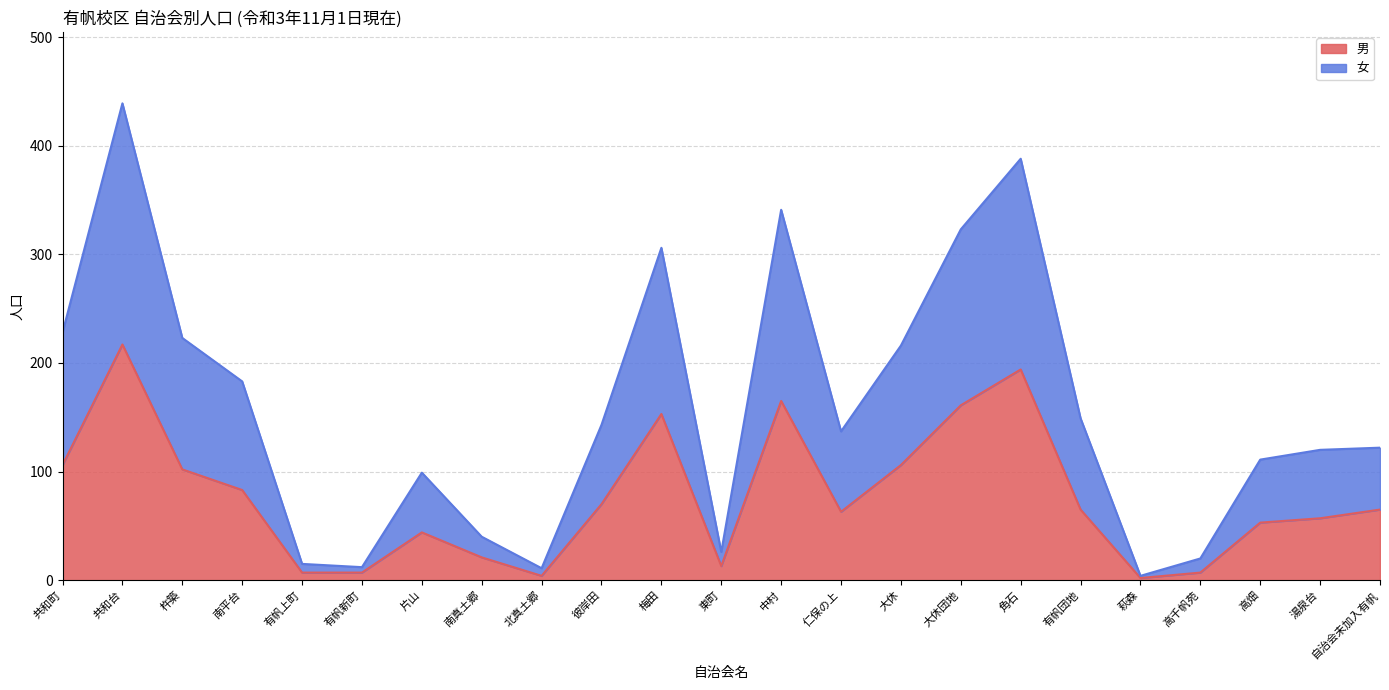

The 男 series shows 217 at 共和台. True or false?

True